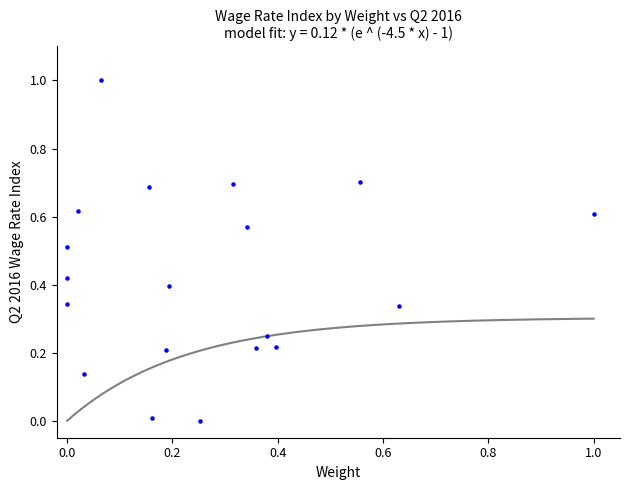

What is the range of Y values (max minus min)?

1.0